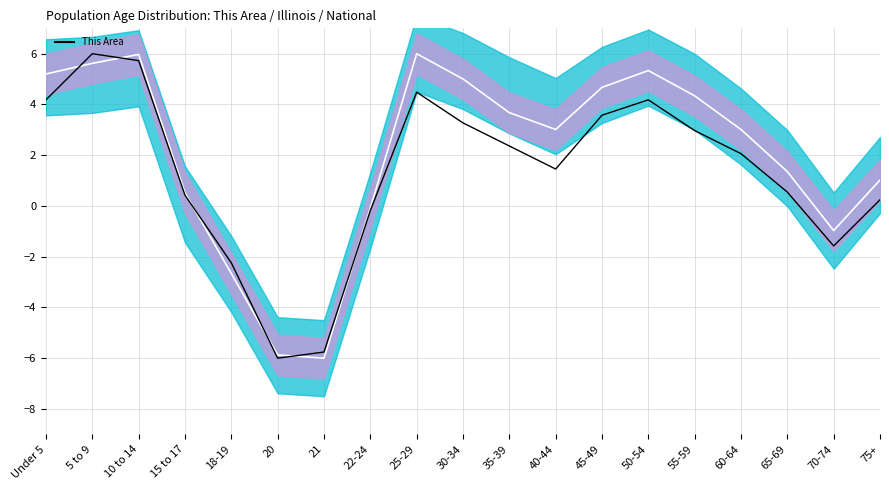

What is the sum of the This Area values at 5 to 9 and 15 to 17?

6.4